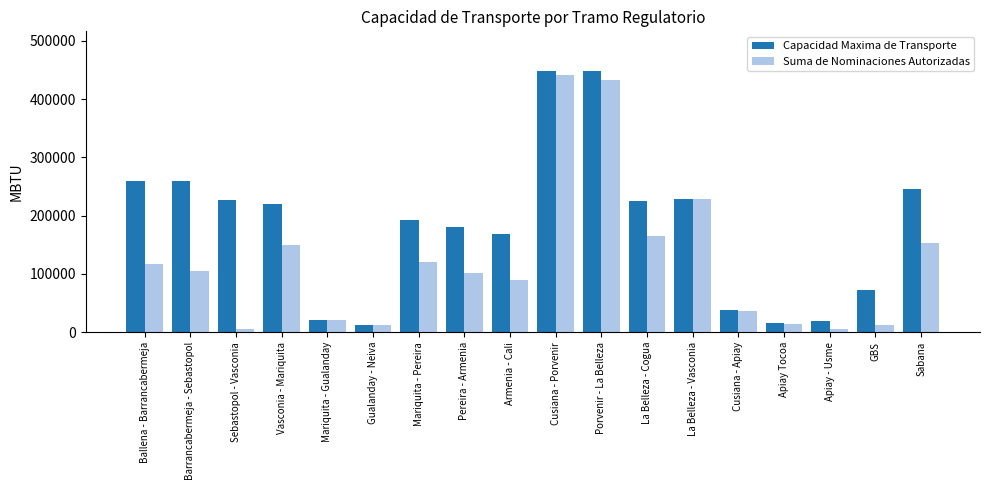

How many data points does each series have?

18